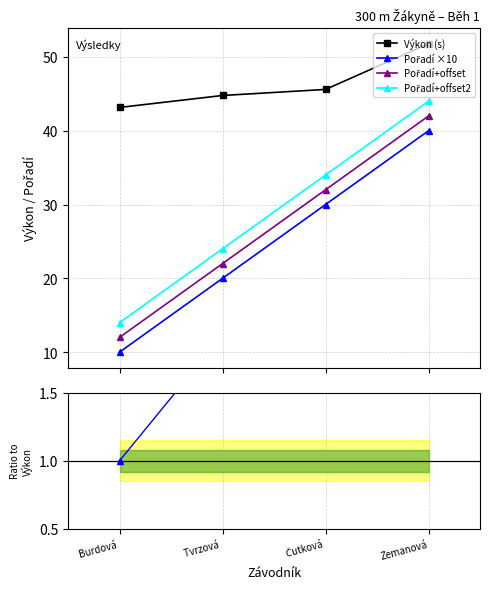

Rank the categories by Pořadí value from lowest to highest.

Burdová, Tvrzová, Čutková, Zemanová